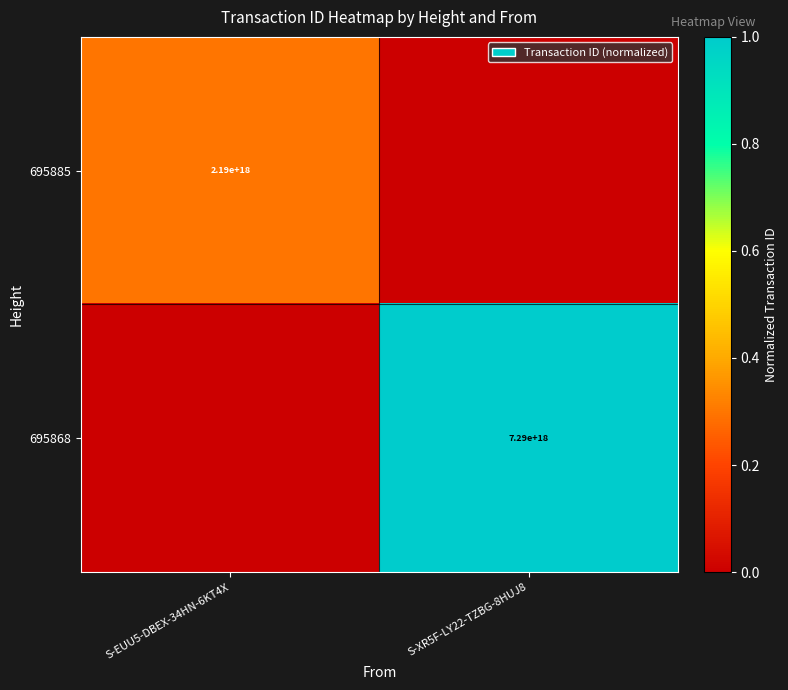

Is the value of 695868 at S-XR5F-LY22-TZBG-8HUJ8 greater than the value of 695885 at S-EUU5-DBEX-34HN-6KT4X?

Yes